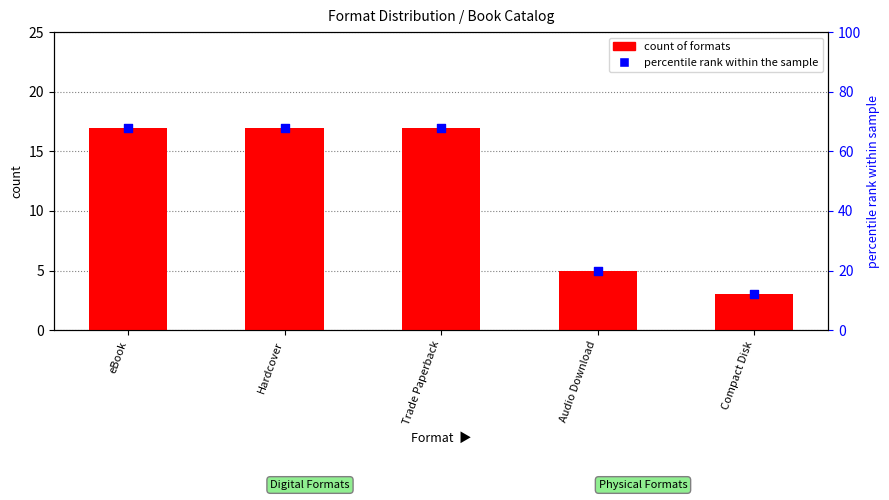

At how many categories does at least one series exceed 10?

5